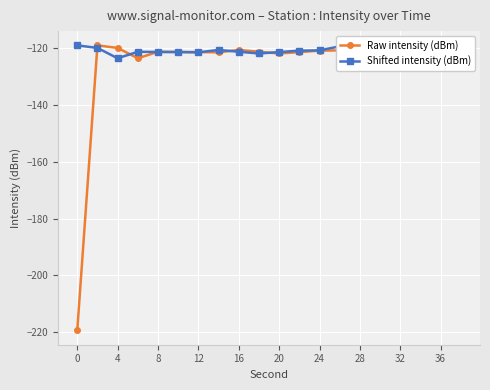

Is it true that Raw intensity (dBm) equals -30.3 at 36?

False